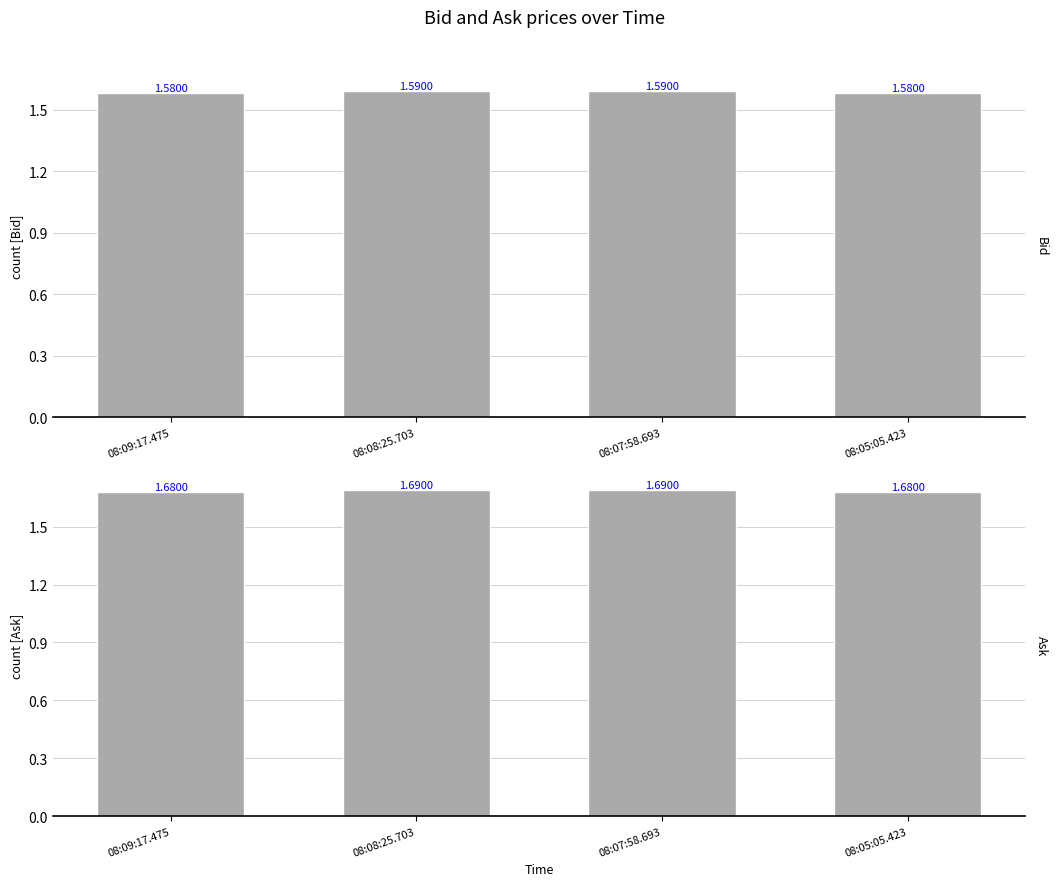

Where is Bid nearest to the value 1?

08:09:17.475